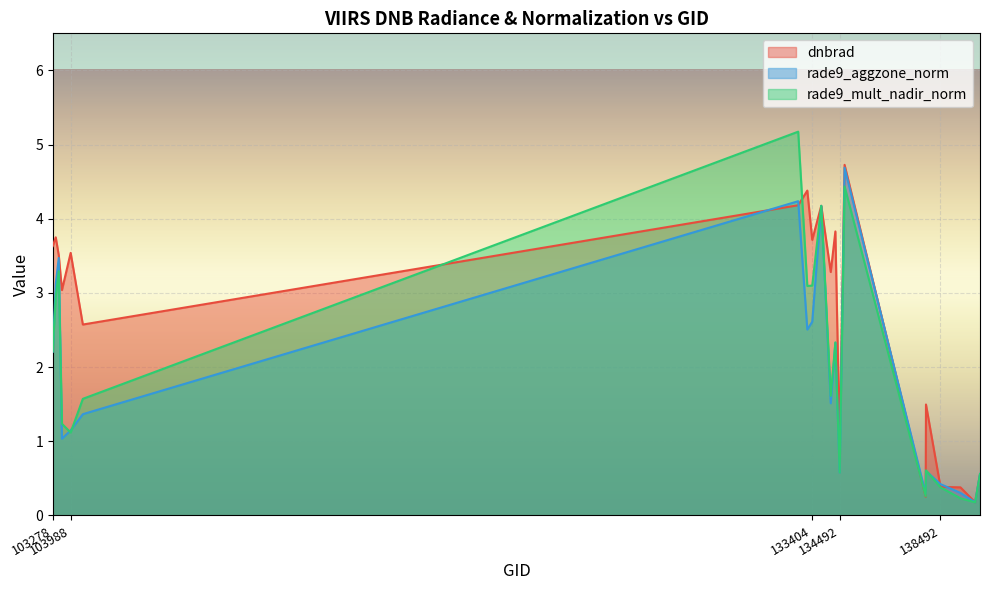

Which category has the highest value across all series?

132847